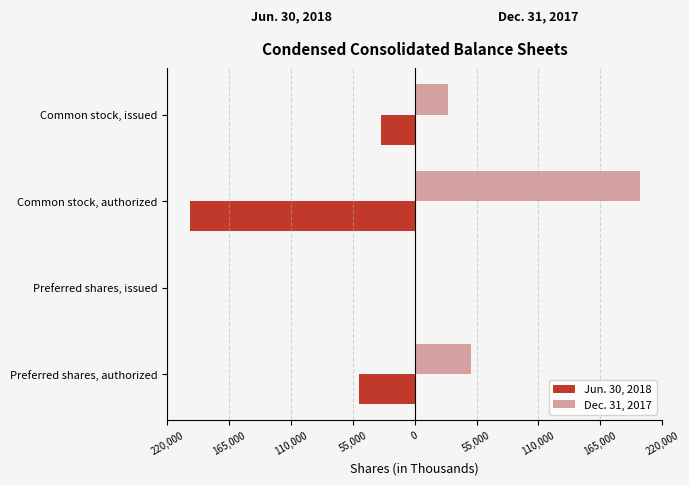

What is the difference between the maximum and minimum values in the Jun. 30, 2018 series?

200000